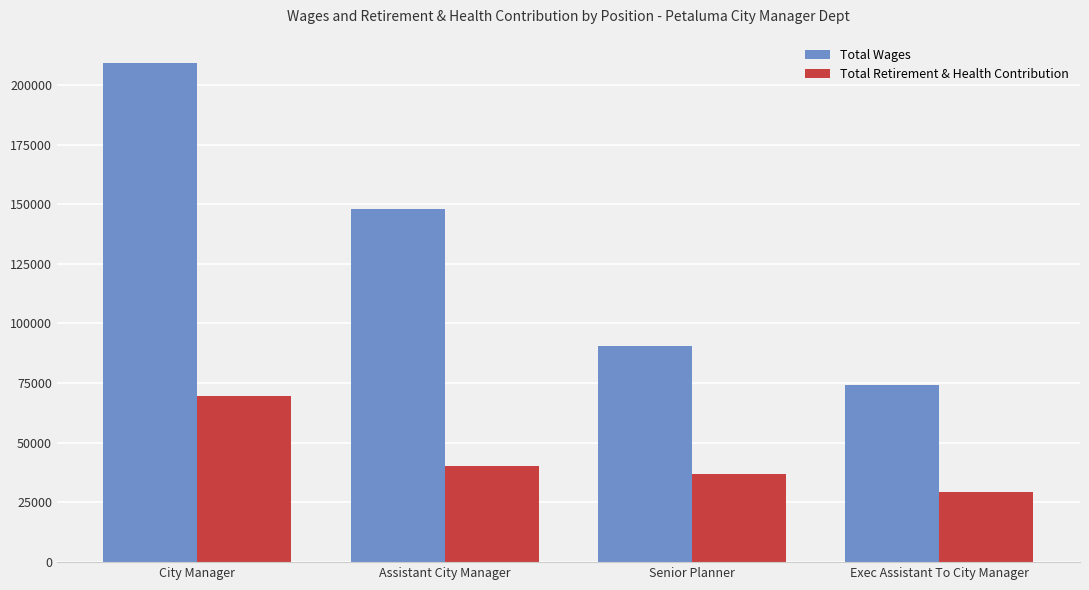

The value of Total Wages at Senior Planner is 90567. True or false?

True